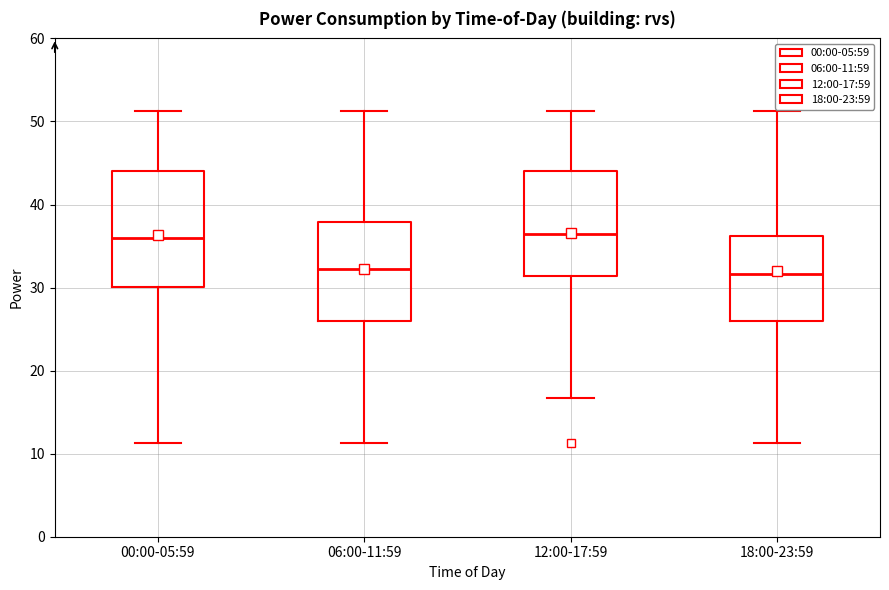

Comparing the boxes themselves (not the whiskers), which one is the tallest?

00:00-05:59